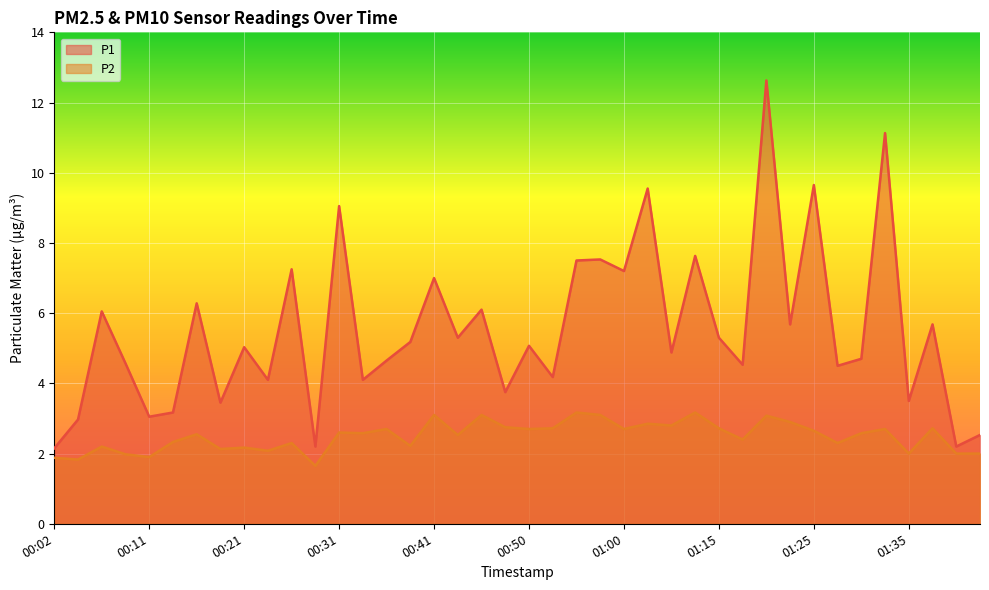

What is the value of the P1 point at the 19th from the left?

6.1